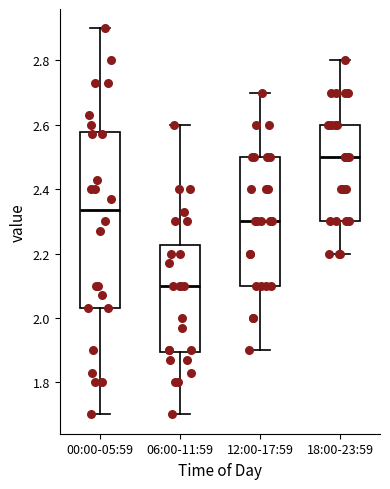

Where does the upper whisker of the box for 18:00-23:59 end on the y-axis? The values are not printed on the chart, so give them approximately, as read against the axis.

2.80